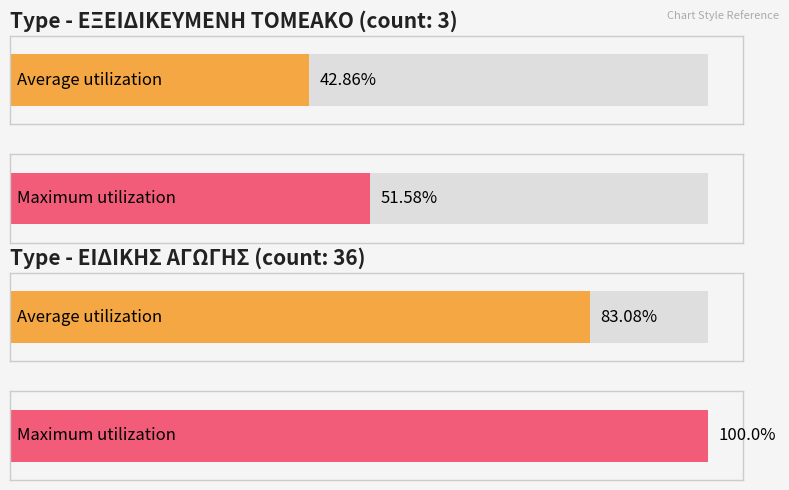

The value of ΕΙΔΙΚΗΣ ΑΓΩΓΗΣ at ΕΙΔΙΚΗΣ ΑΓΩΓΗΣ is 20.3. True or false?

False